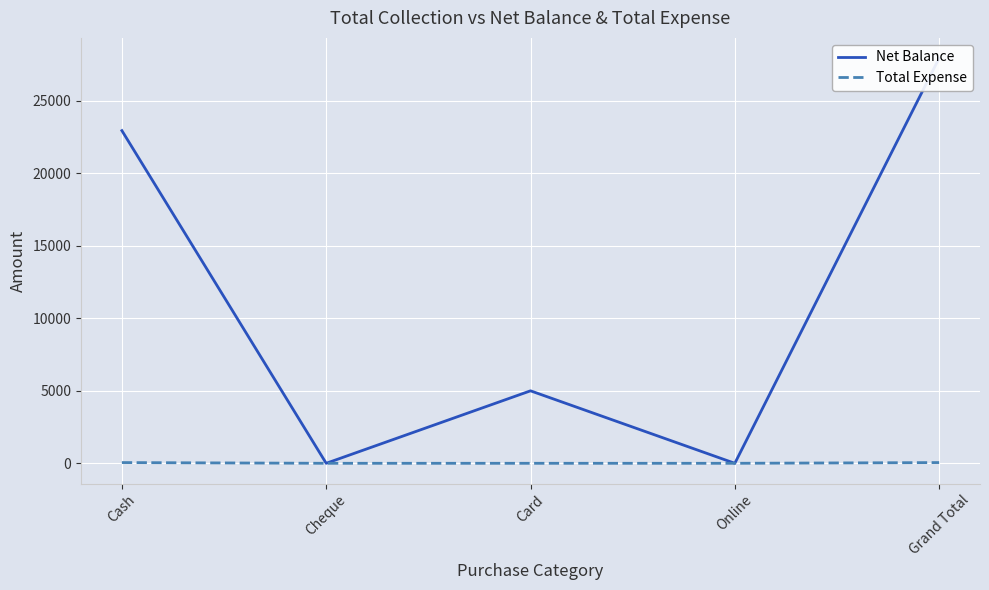

What is the difference between the maximum and minimum values in the Total Expense series?

50